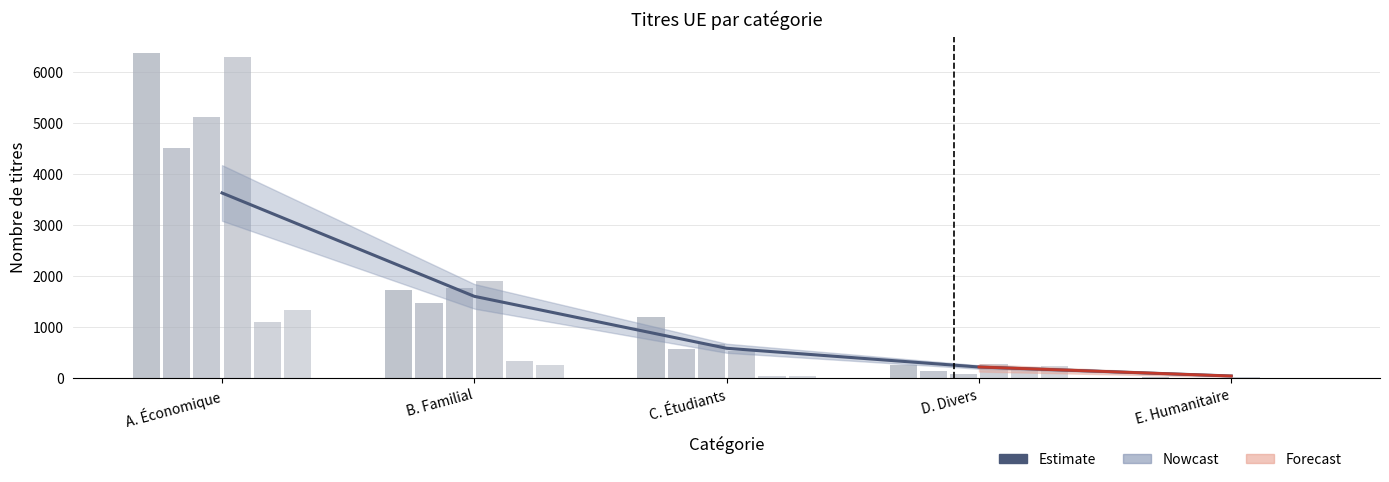

Reading right to left, transcribe all the data shown in this chart.

2007: 22	255	1203	1724	6372
2009: 14	149	566	1477	4509
2011: 10	80	683	1776	5112
2013: 24	282	527	1906	6299
2015: 5	184	53	335	1096
2017: 13	250	38	268	1341